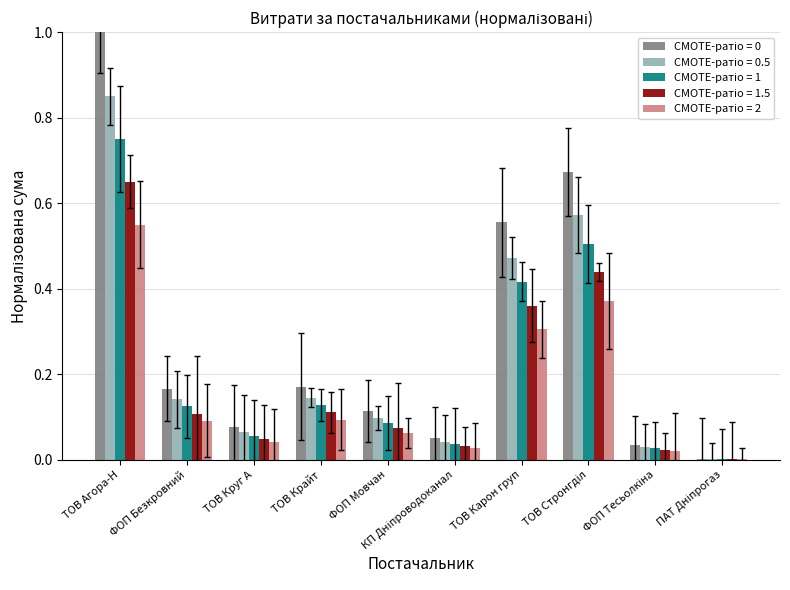

Does the chart contain stacked bars?

No